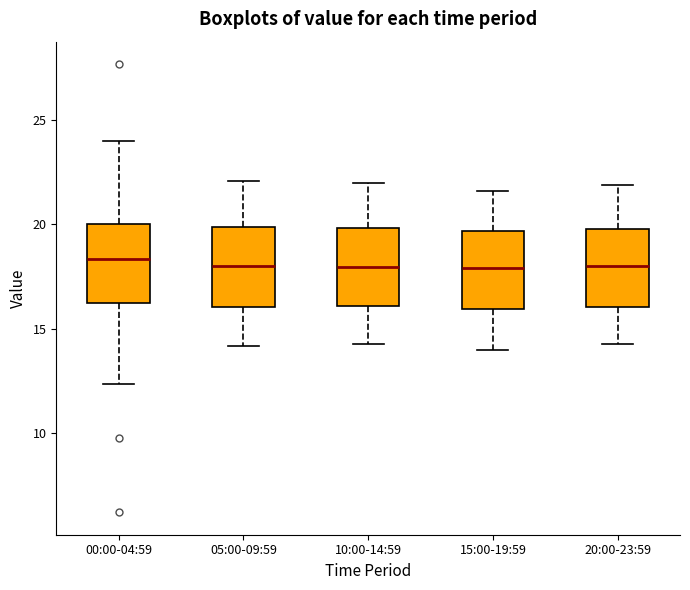

Reading left to right, read every box against the y-axis: the position of its median line, the range the box covers, and the ends of its whiskers. The values are not printed on the chart, so give them approximately, as read against the axis.

00:00-04:59: median 18.5, box 16.0 to 20.0, whiskers 12.5 to 24.0
05:00-09:59: median 18.0, box 16.0 to 20.0, whiskers 14.0 to 22.0
10:00-14:59: median 18.0, box 16.0 to 20.0, whiskers 14.5 to 22.0
15:00-19:59: median 18.0, box 16.0 to 19.5, whiskers 14.0 to 21.5
20:00-23:59: median 18.0, box 16.0 to 20.0, whiskers 14.5 to 22.0